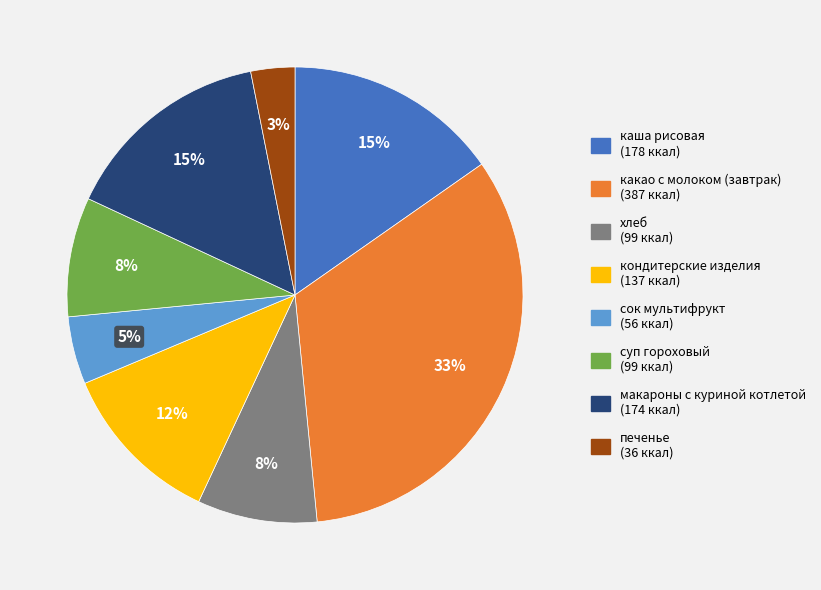

Does каша рисовая account for over 50% of the chart?

No